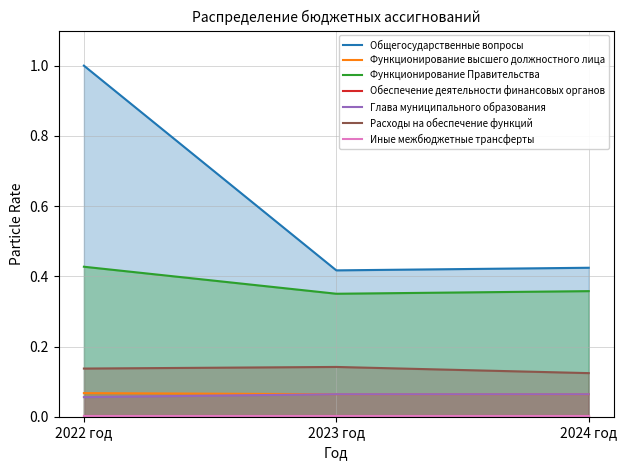

Is the value of Функционирование высшего должностного лица at 2022 год greater than the value of Общегосударственные вопросы at 2024 год?

No